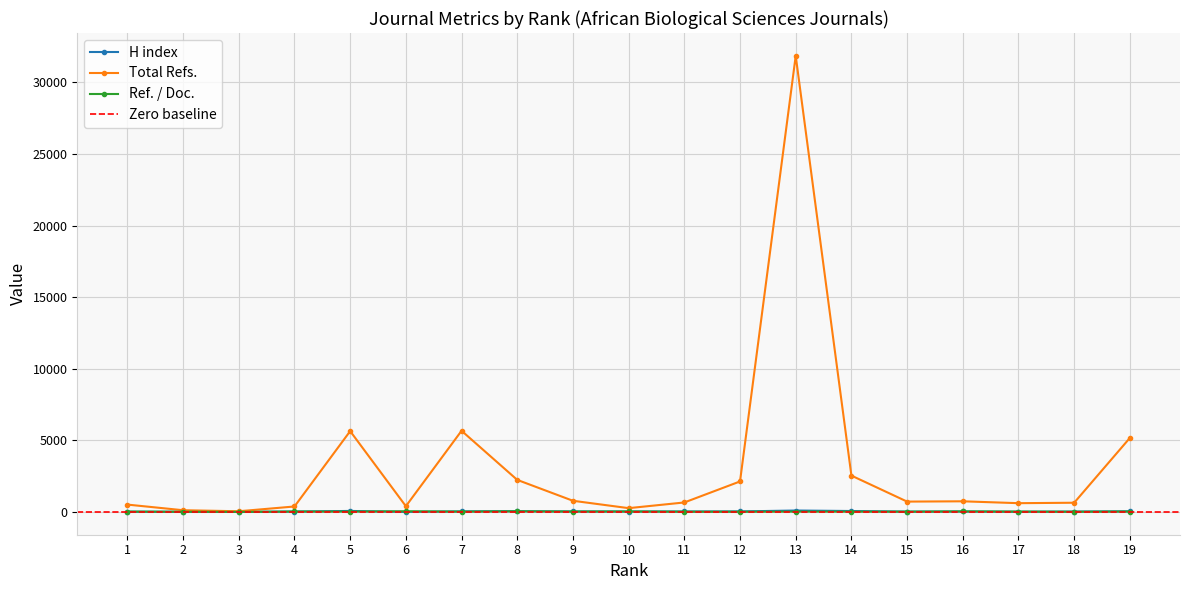

How many lines are shown in the chart?

3